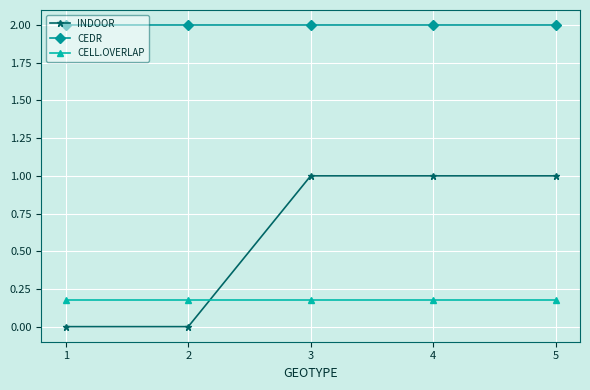

The value of INDOOR at 3 is 1.7. True or false?

False